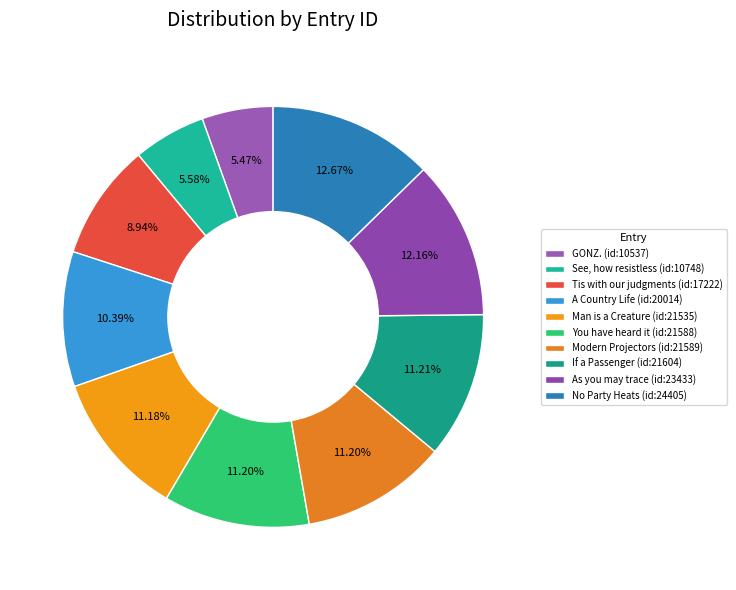

Does any single category account for the majority?

No